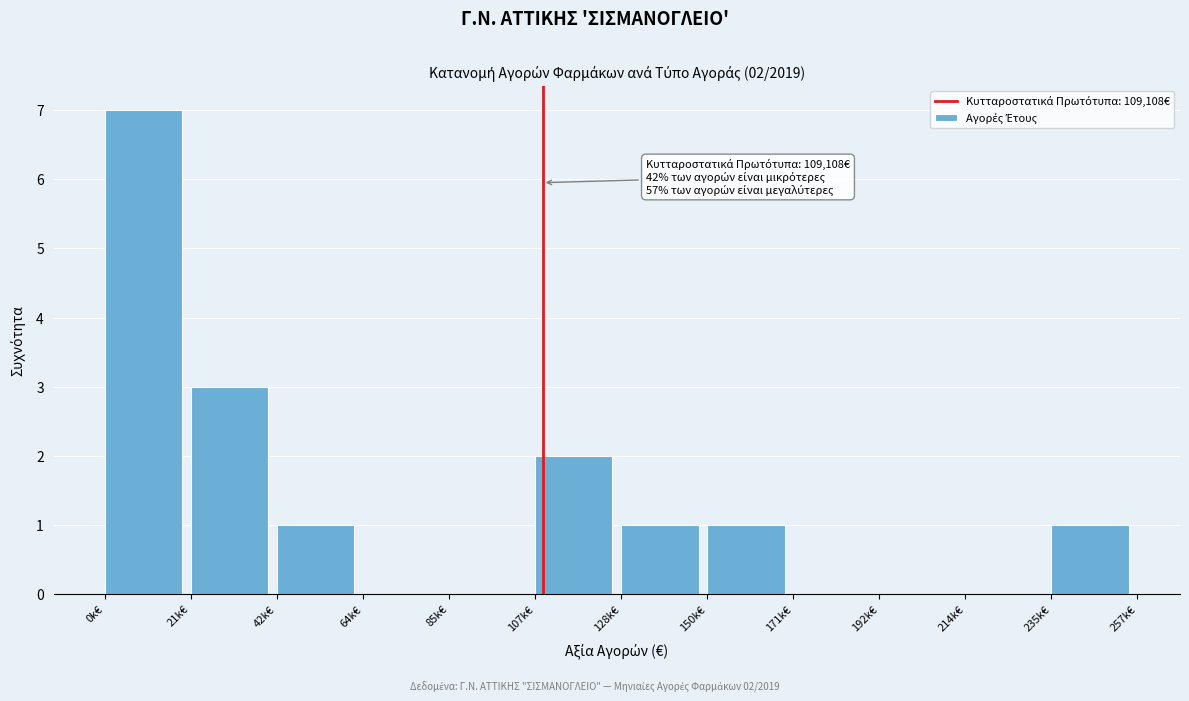

Reading left to right, what are all the values shown in this chart?

0k€=7	21k€=3	42k€=1	64k€=0	85k€=0	107k€=2	128k€=1	150k€=1	171k€=0	192k€=0	214k€=0	235k€=1